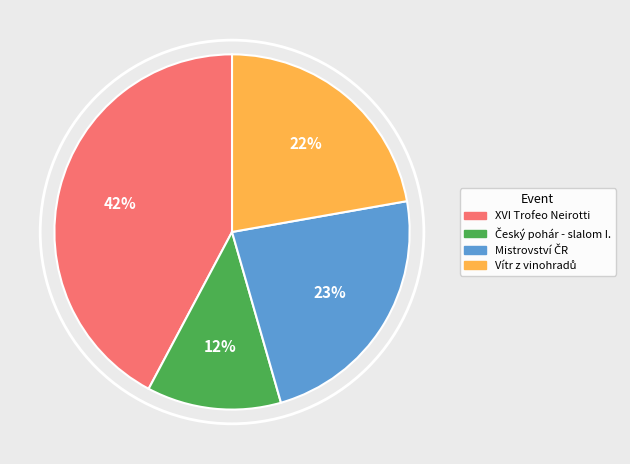

Is it true that XVI Trofeo Neirotti is 42% of the pie?

True